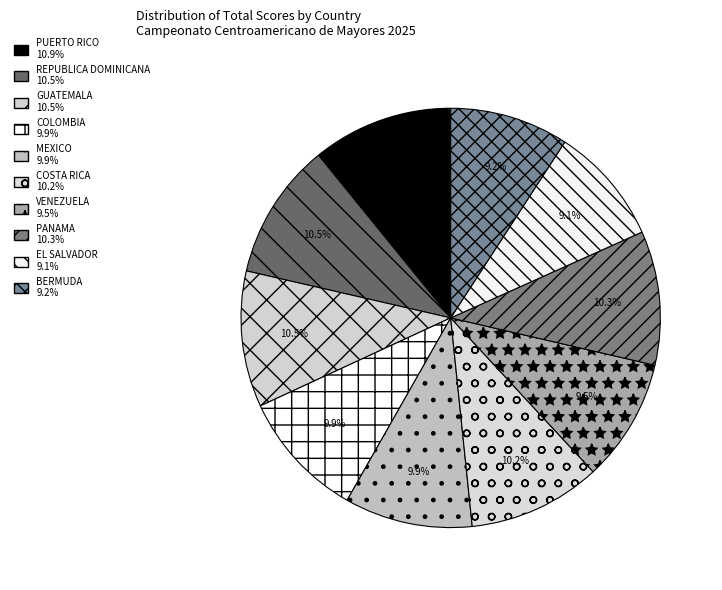

Which slice is the smallest?

EL SALVADOR